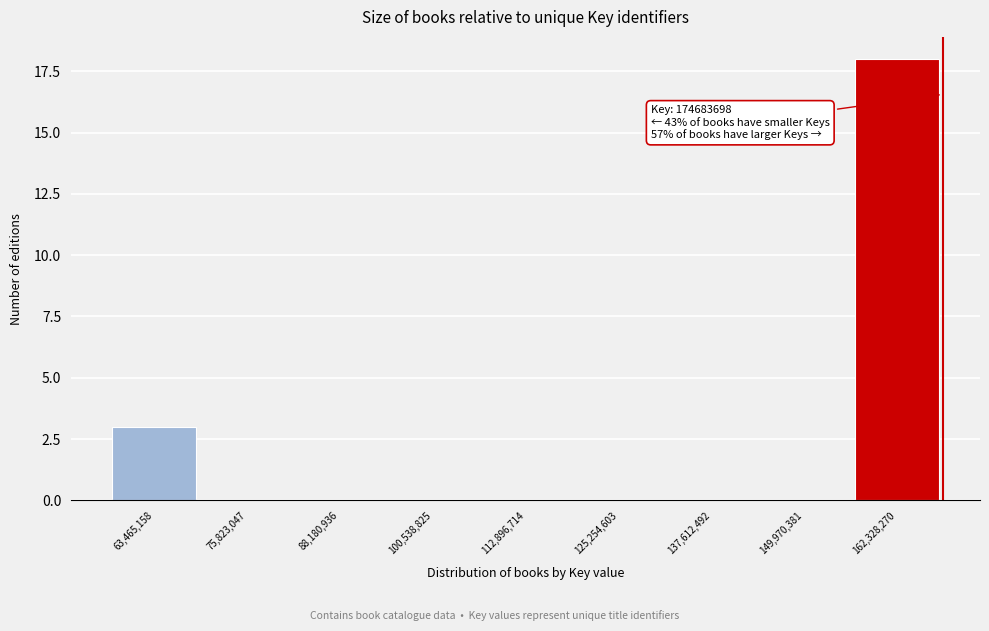

Reading left to right, extract all data points from this chart.

63,465,158=3	75,823,047=0	88,180,936=0	100,538,825=0	112,896,714=0	125,254,603=0	137,612,492=0	149,970,381=0	162,328,270=18